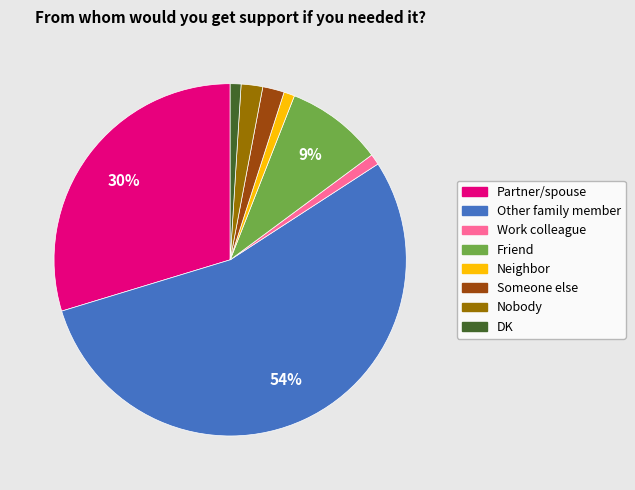

To the nearest percent, what is the difference between the largest and smallest slice percentages?

53%